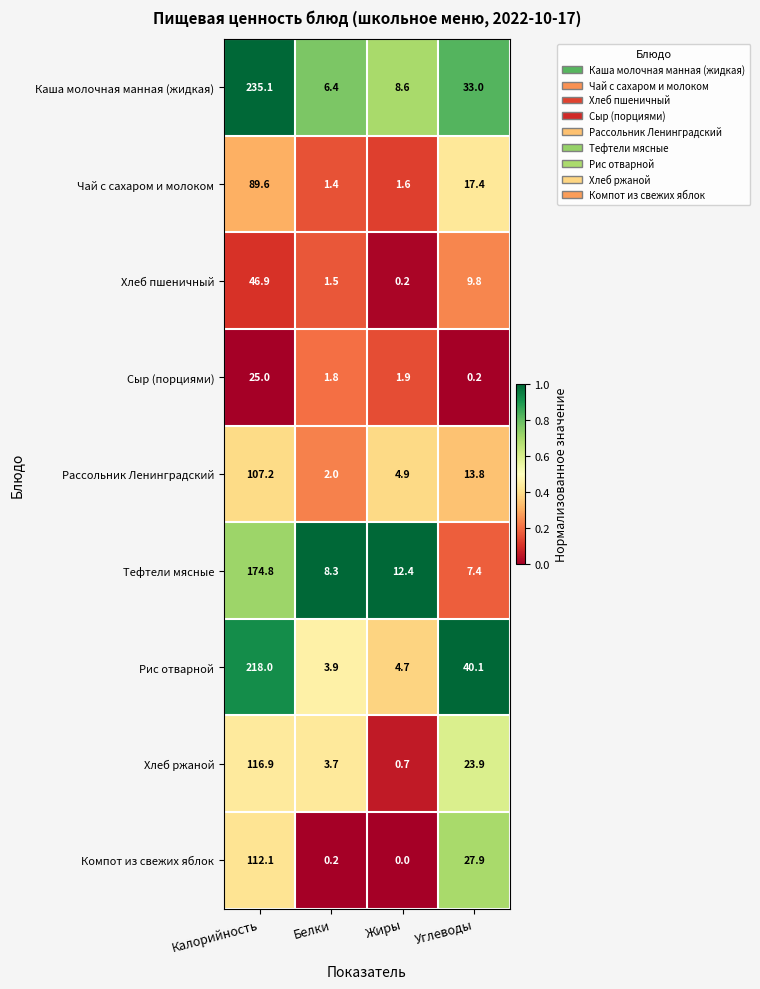

At which label does Рис отварной reach its peak?

Калорийность